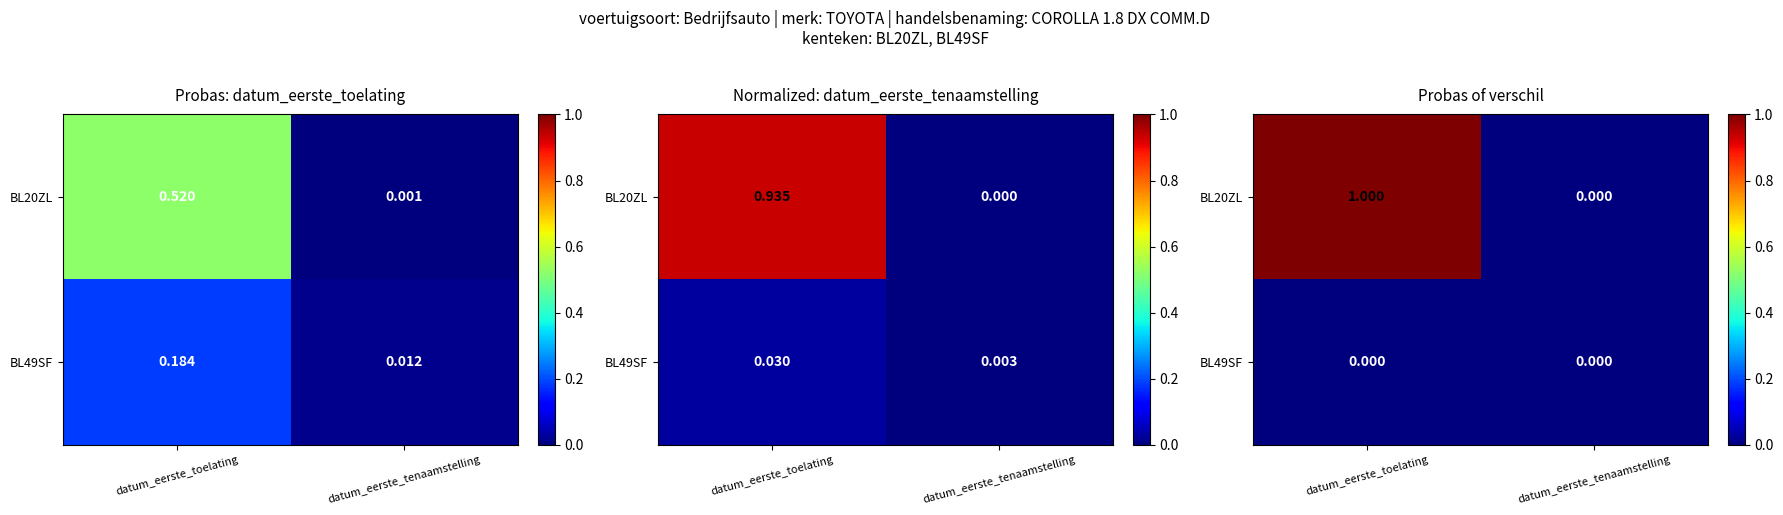

How many values in BL20ZL are above zero?

1